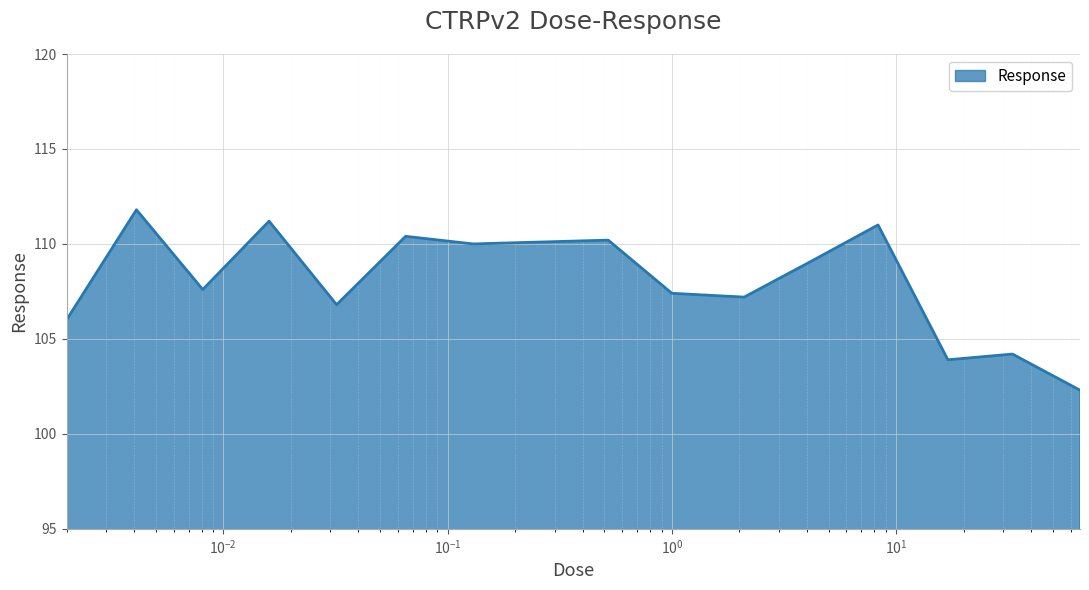

What is the maximum value shown in the chart?

111.8